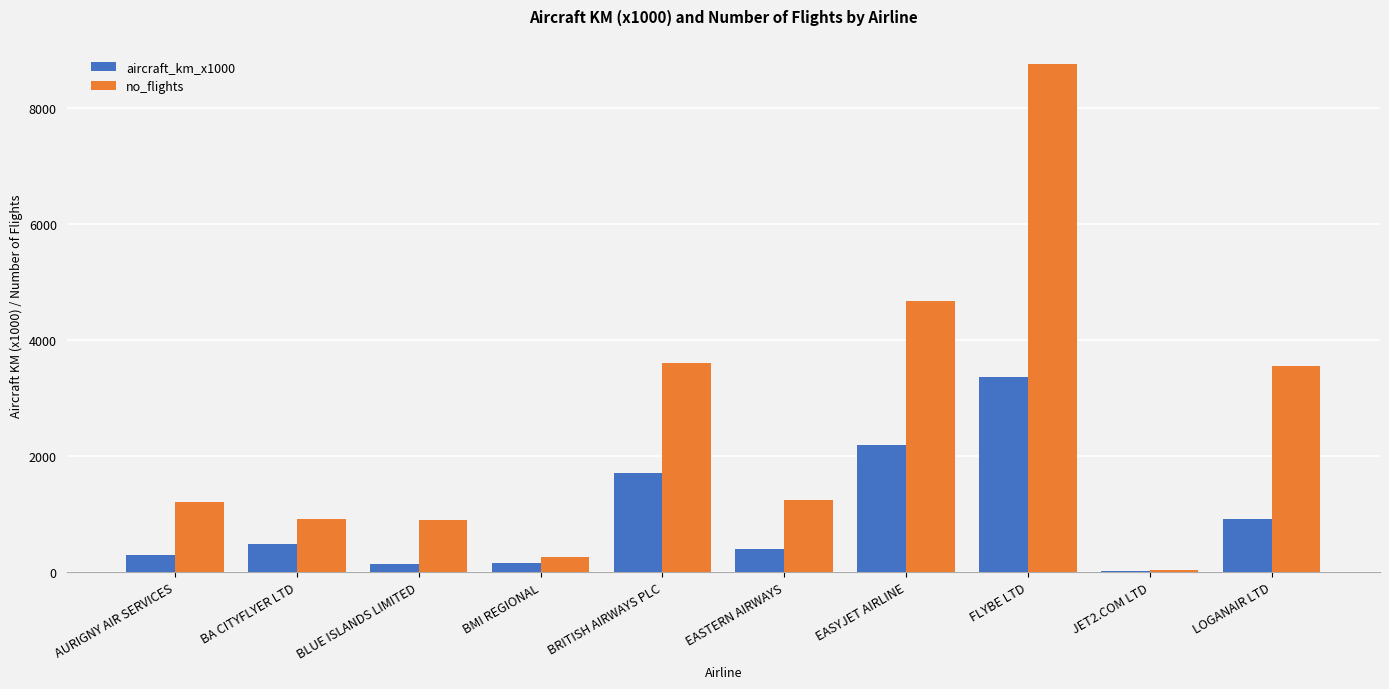

What is the highest value of the aircraft_km_x1000 series?

3359